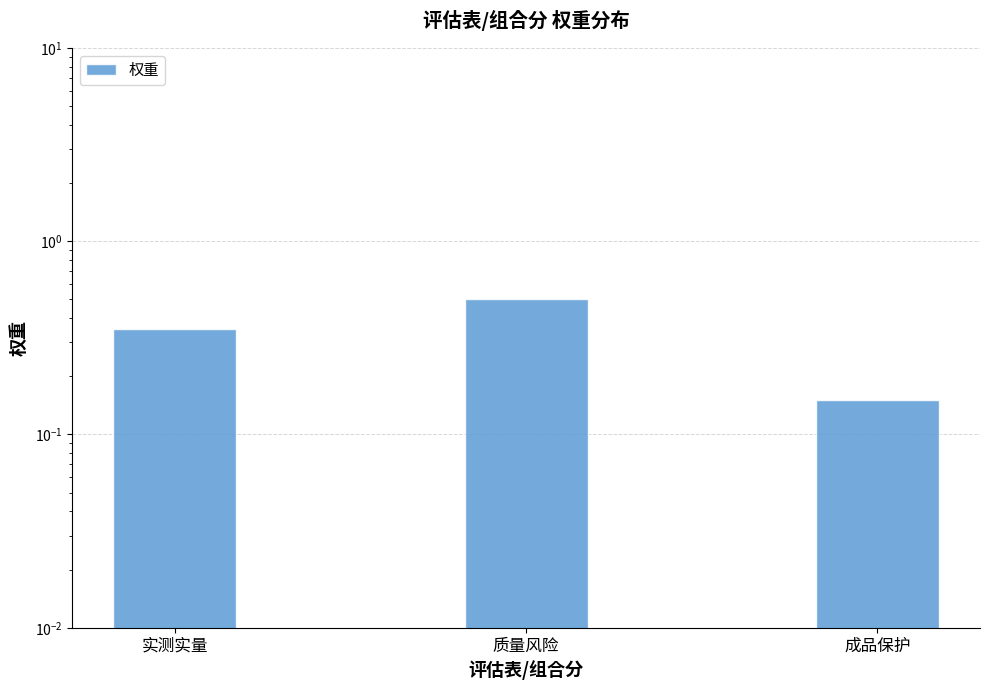

Between 成品保护 and 质量风险, which is larger?

质量风险